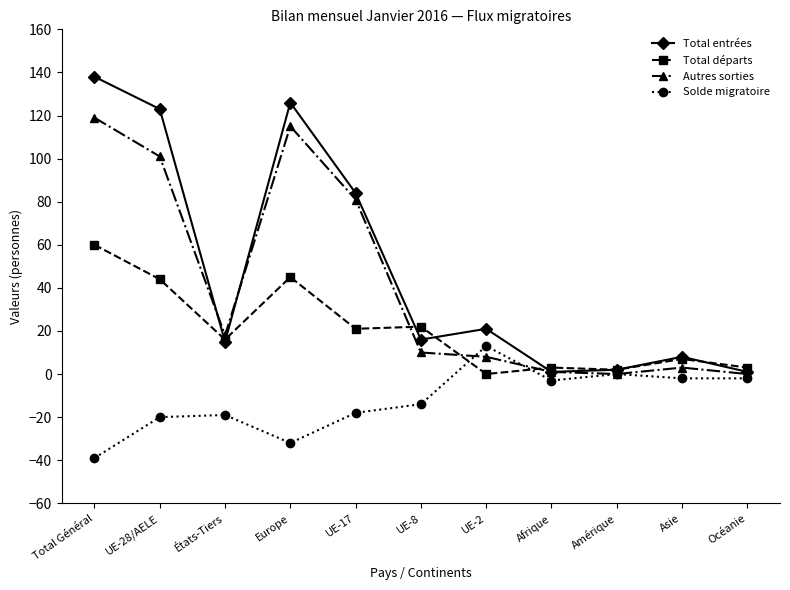

Where is Total entrées nearest to the value 69?

UE-17